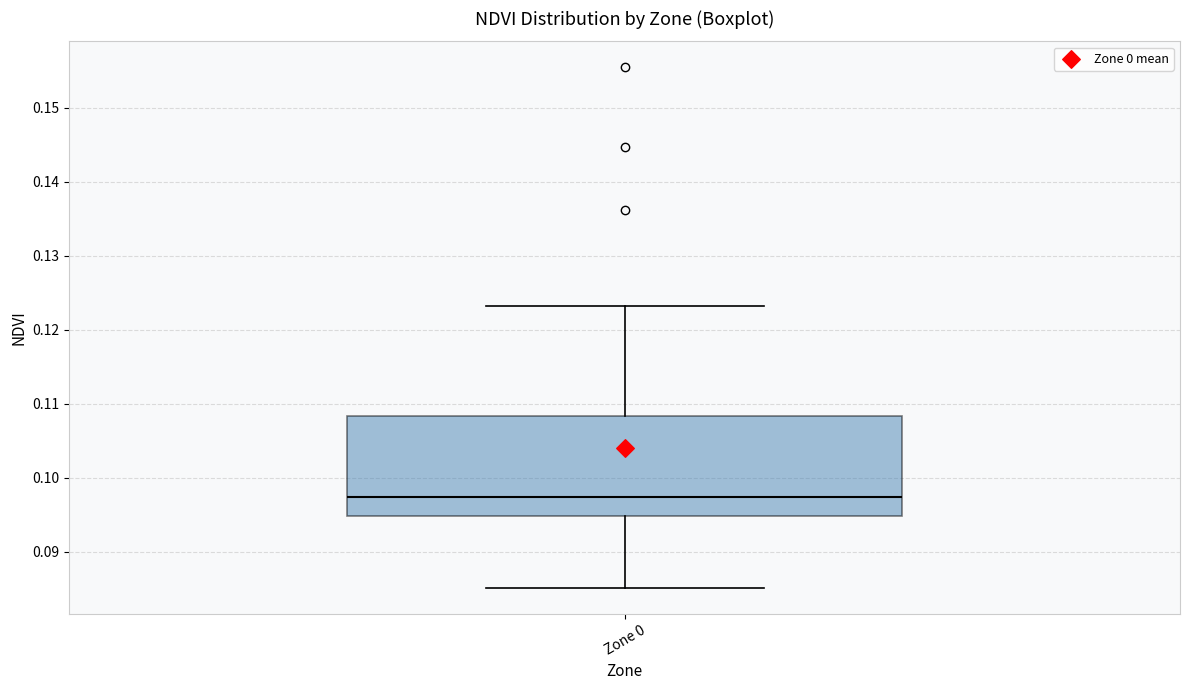

Where is the lower edge of the box for Zone 0 on the y-axis? The values are not printed on the chart, so give them approximately, as read against the axis.

0.095